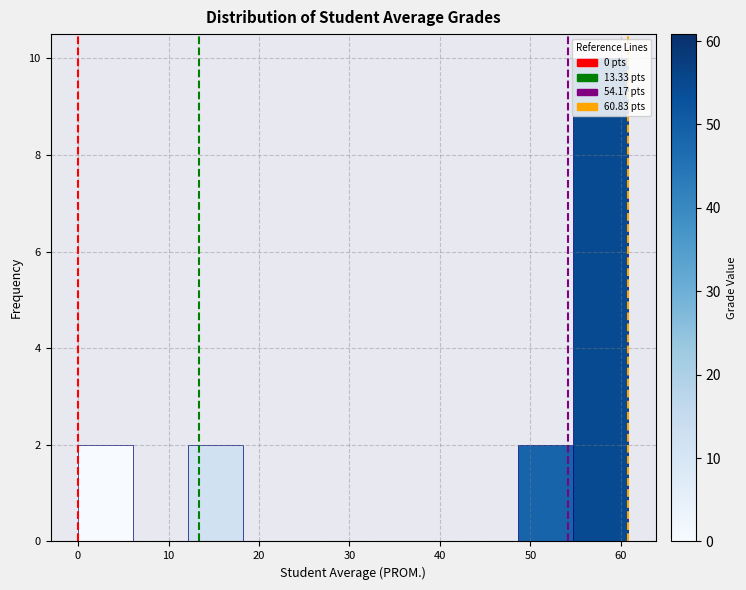

How tall is the bar that spans 0 to 6 on the x-axis? Neither the bar edges nor the heights are printed on the chart, so give them approximately, as read against the axes.

2